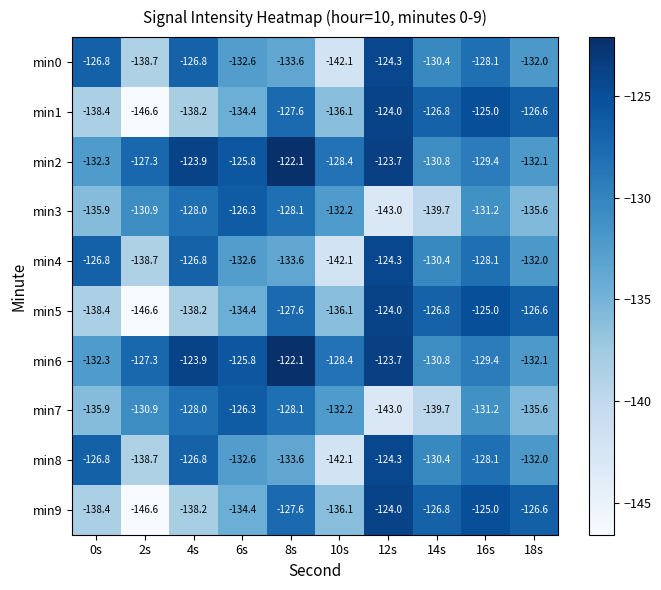

What is the smallest value displayed?

-146.6